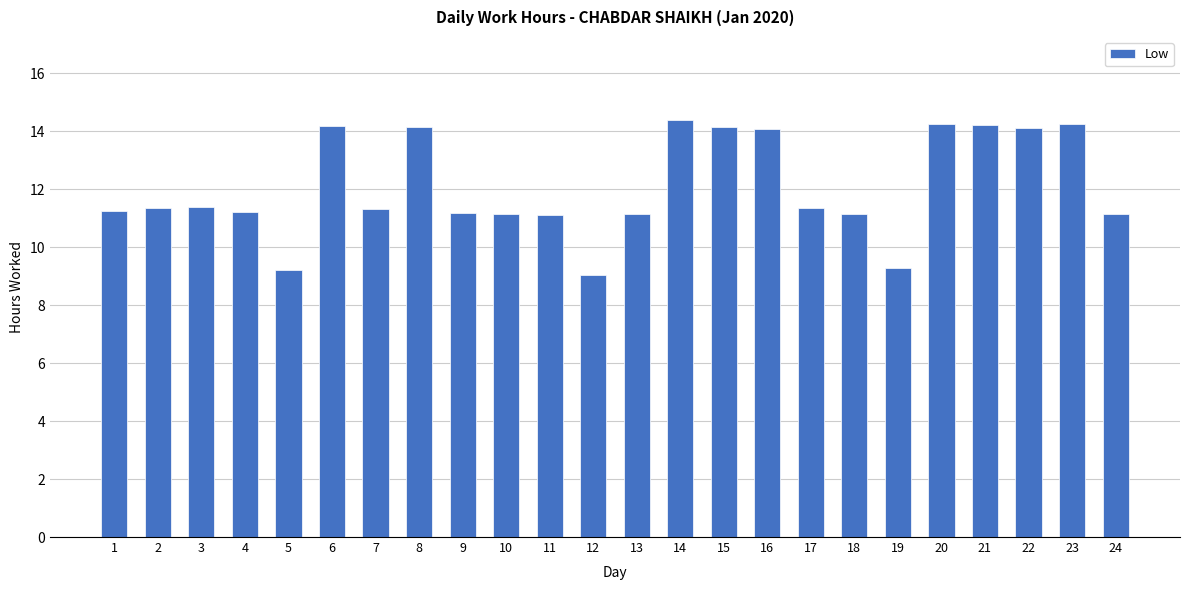

What is the maximum value shown in the chart?

14.4